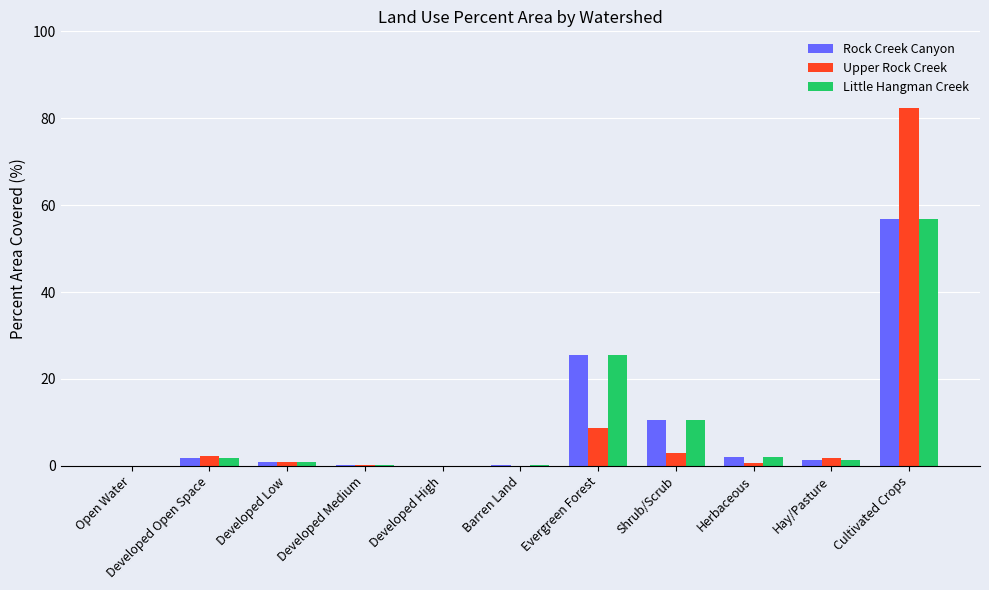

At which label does Rock Creek Canyon first exceed 1?

Developed Open Space